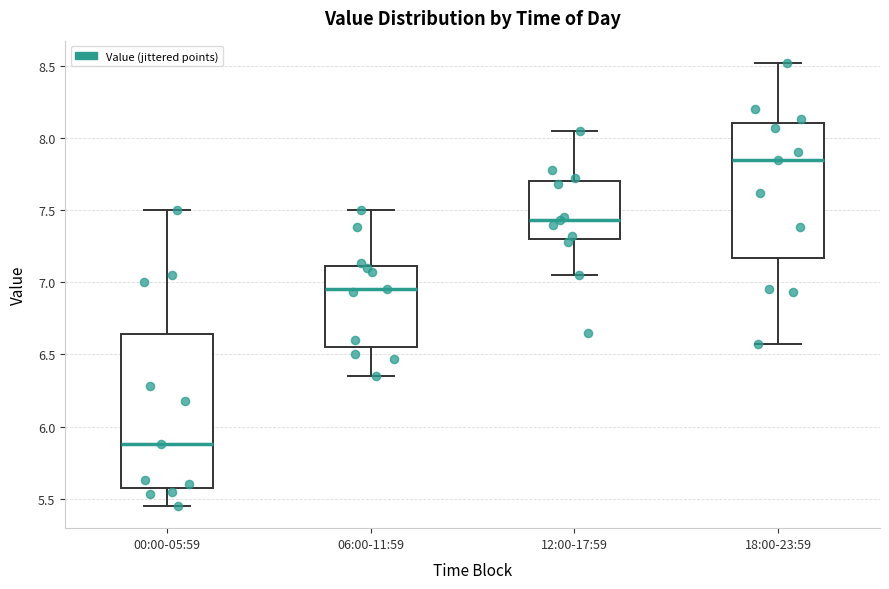

Where does the upper whisker of the box for 12:00-17:59 end on the y-axis? The values are not printed on the chart, so give them approximately, as read against the axis.

8.05